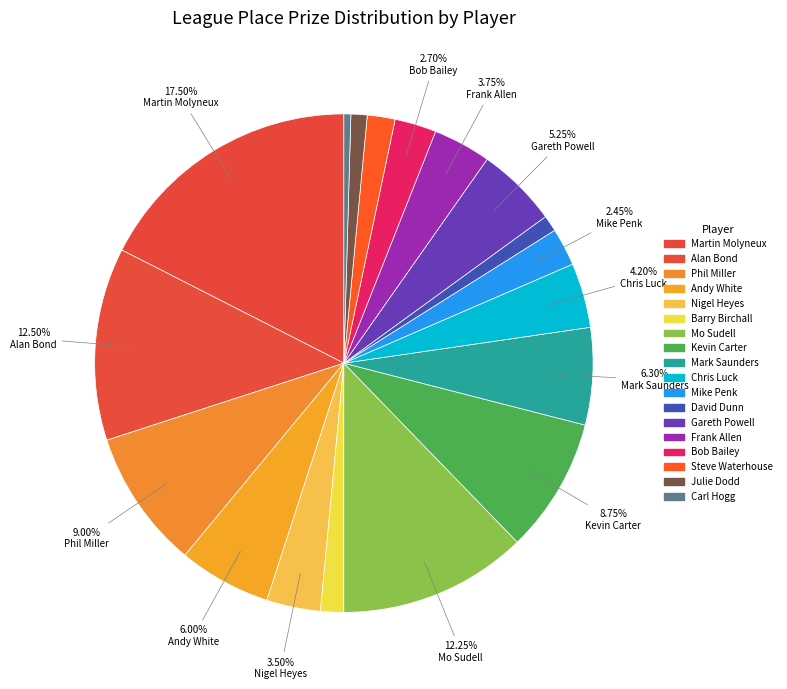

Rank the categories by value from highest to lowest.

Martin Molyneux, Alan Bond, Mo Sudell, Phil Miller, Kevin Carter, Mark Saunders, Andy White, Gareth Powell, Chris Luck, Frank Allen, Nigel Heyes, Bob Bailey, Mike Penk, Steve Waterhouse, Barry Birchall, David Dunn, Julie Dodd, Carl Hogg